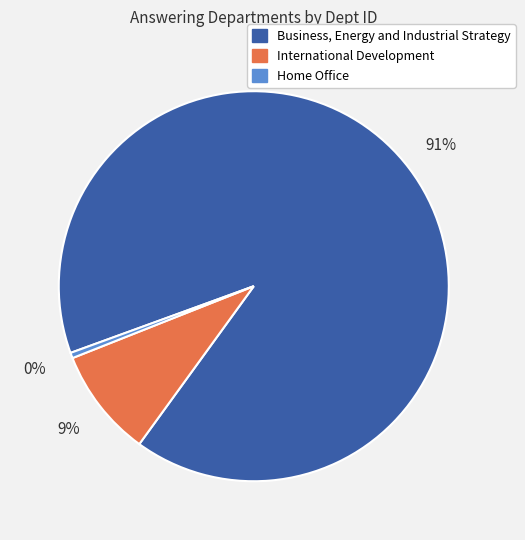

To the nearest percent, what portion does Business, Energy and Industrial Strategy represent?

91%